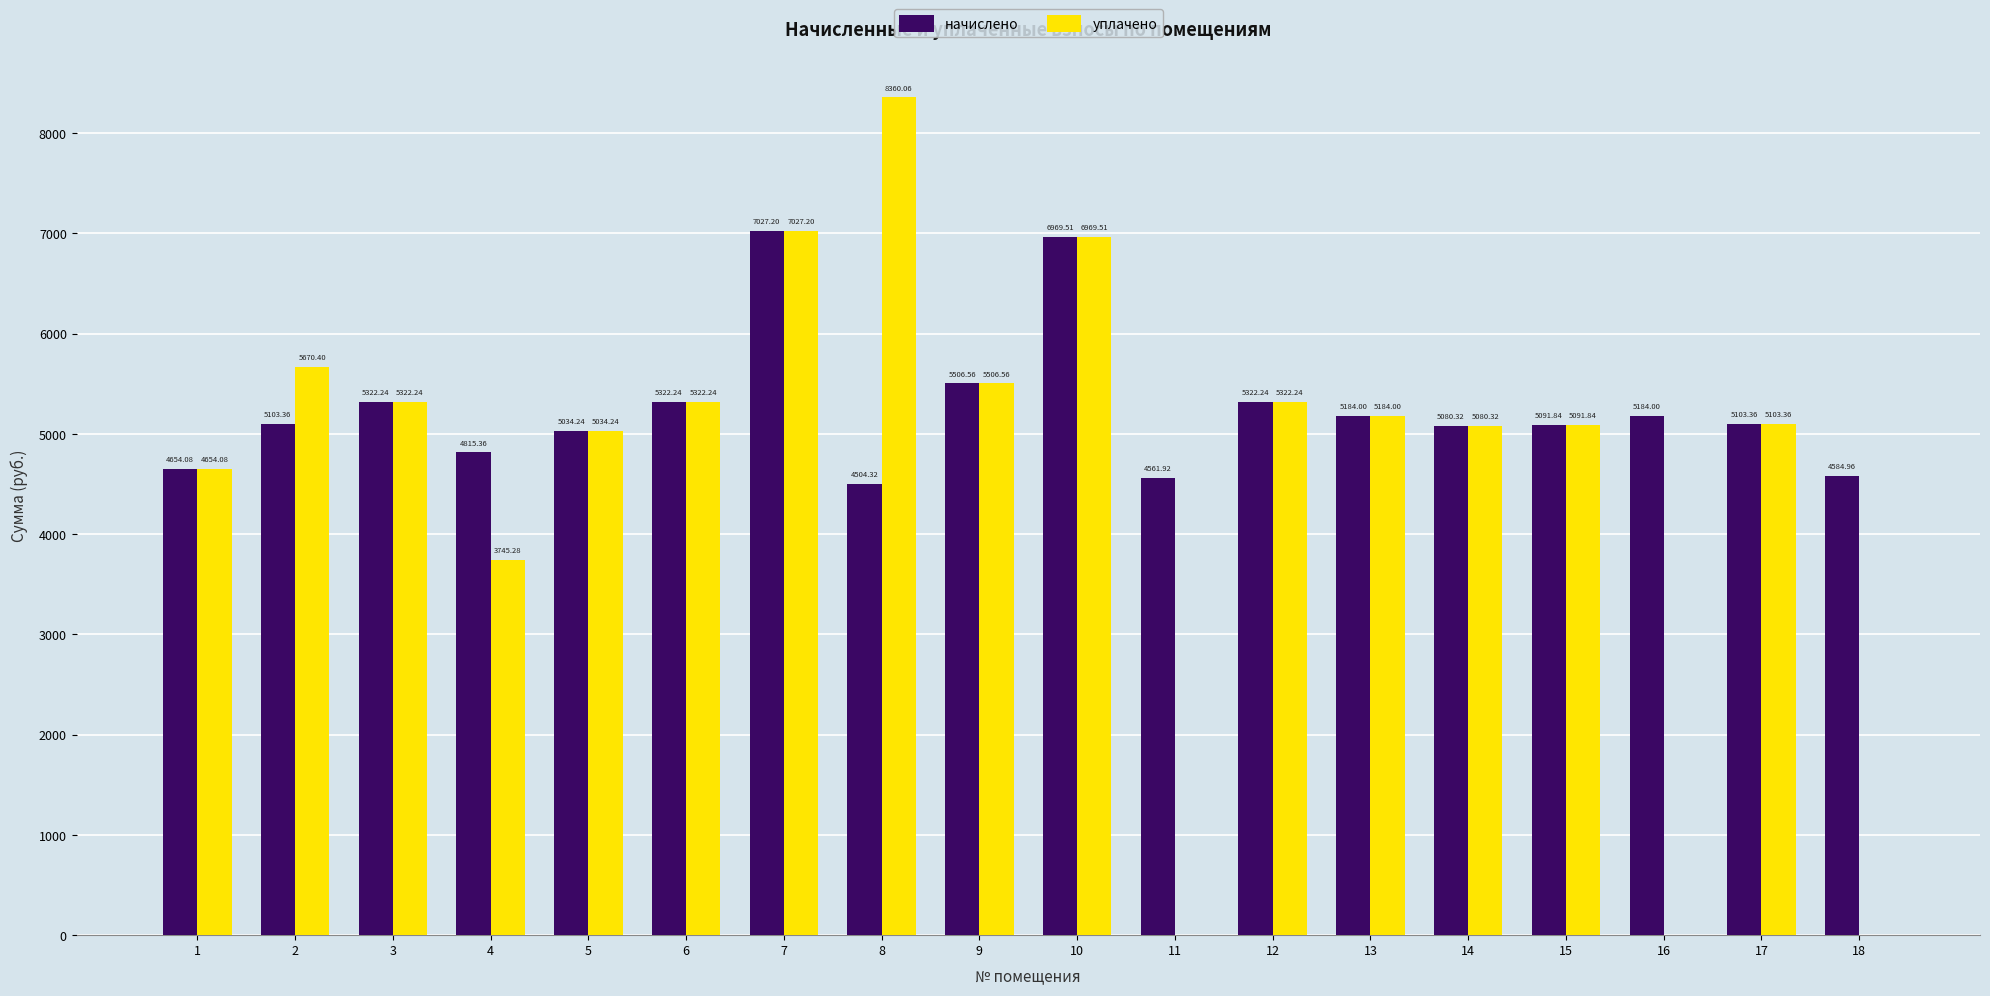

Which series changed the most between 2 and 4?

уплачено